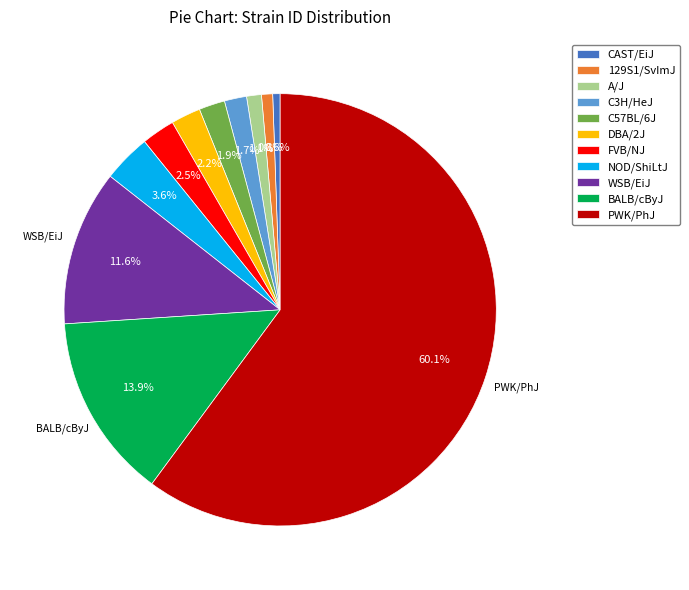

Is it true that BALB/cByJ is 8% of the pie?

False